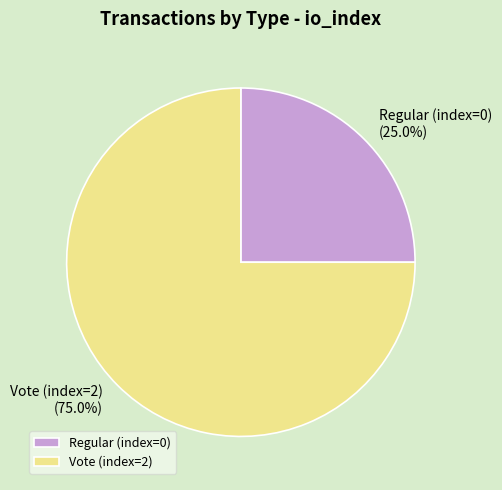

Which category has the smallest portion of the pie?

Regular (index=0)